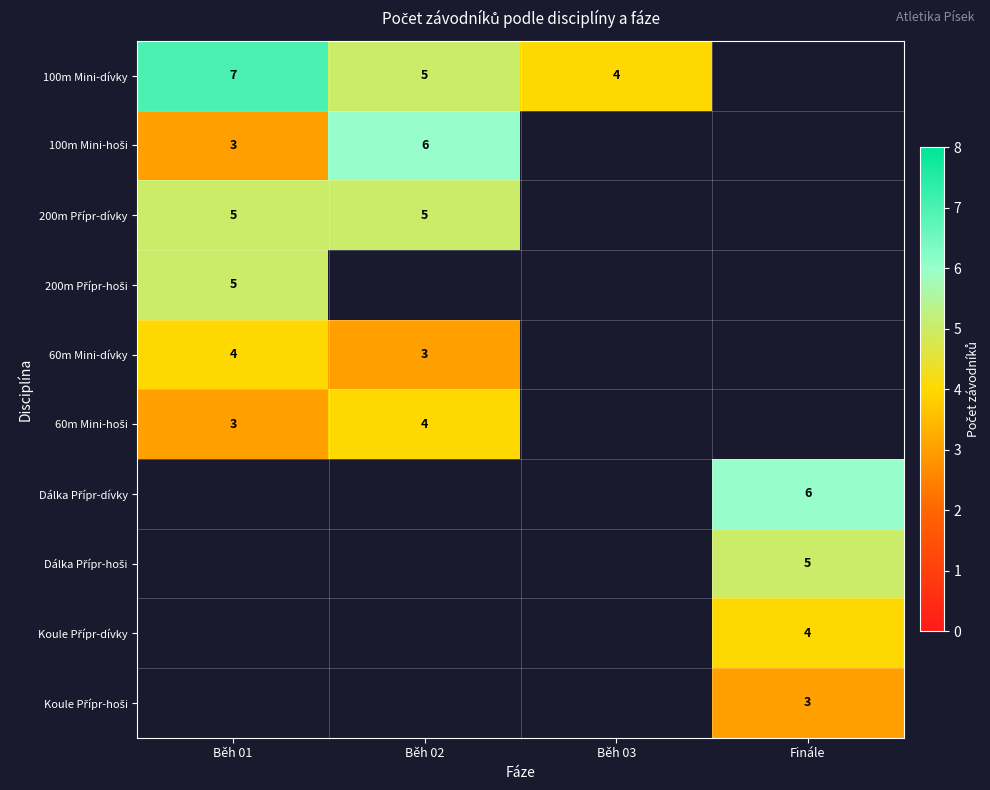

What is the sum of the 100m Mini-dívky values at Běh 01 and Běh 03?

11